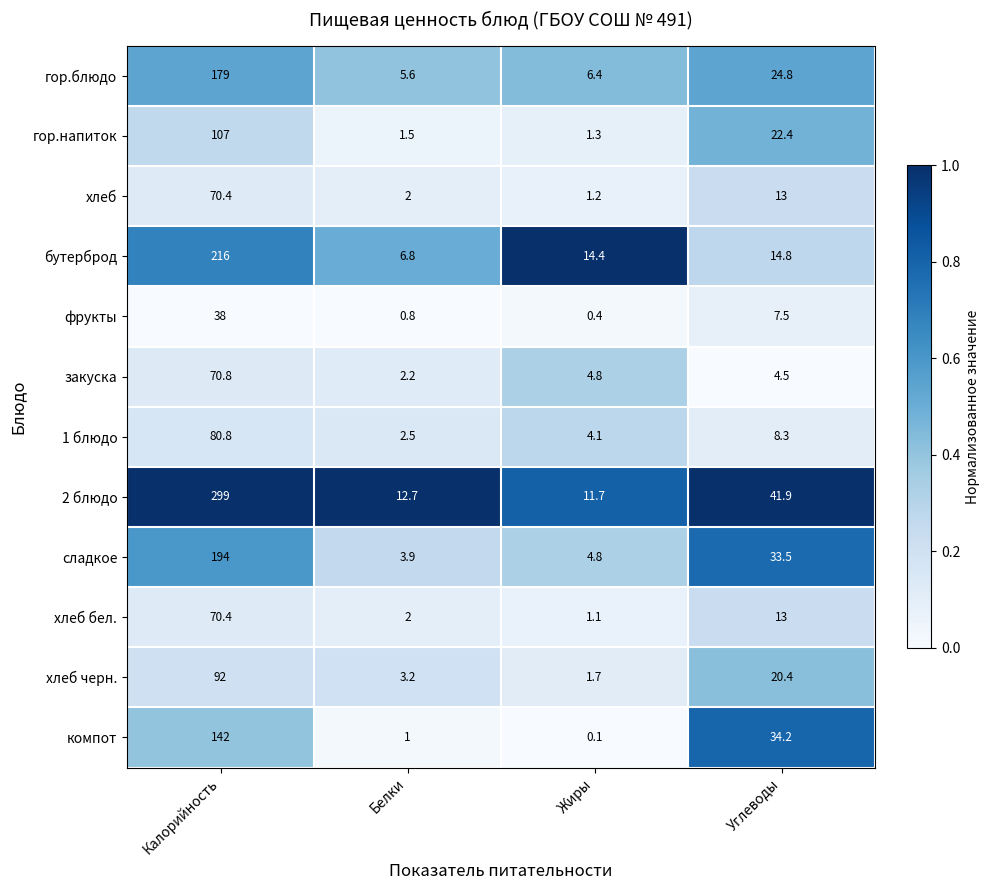

What is the difference between the maximum and minimum values in the 2 блюдо series?

287.3